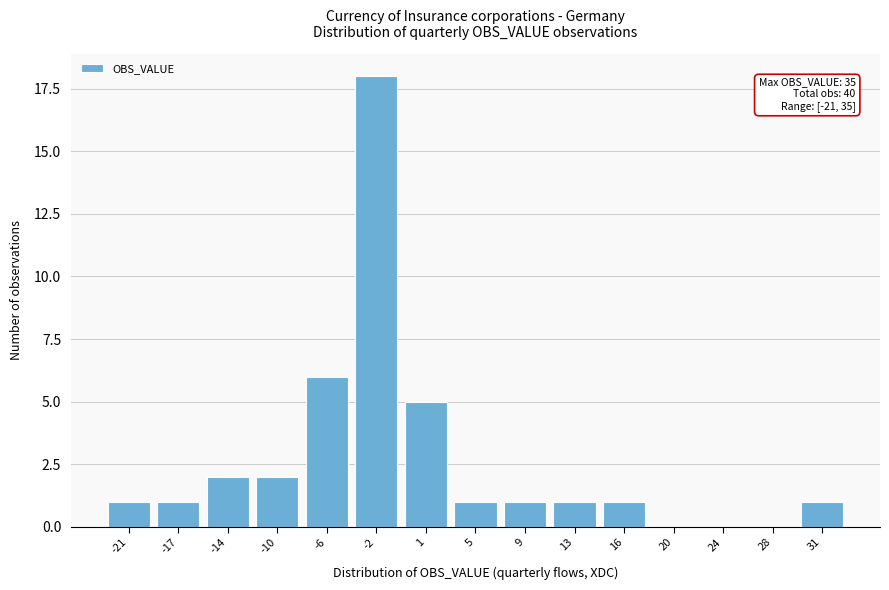

Reading left to right, what are all the values shown in this chart?

-21=1	-17=1	-14=2	-10=2	-6=6	-2=18	1=5	5=1	9=1	13=1	16=1	20=0	24=0	28=0	31=1